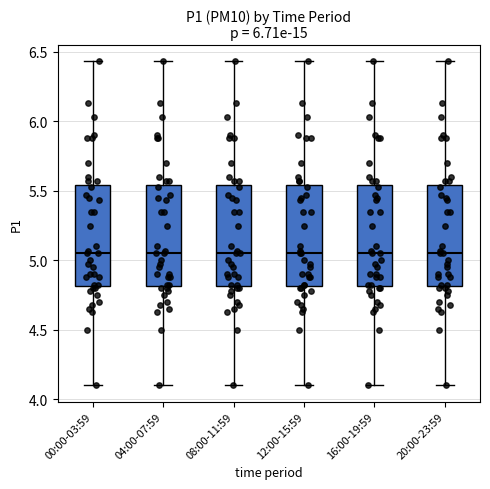

Where is the lower edge of the box for 20:00-23:59 on the y-axis? The values are not printed on the chart, so give them approximately, as read against the axis.

4.80